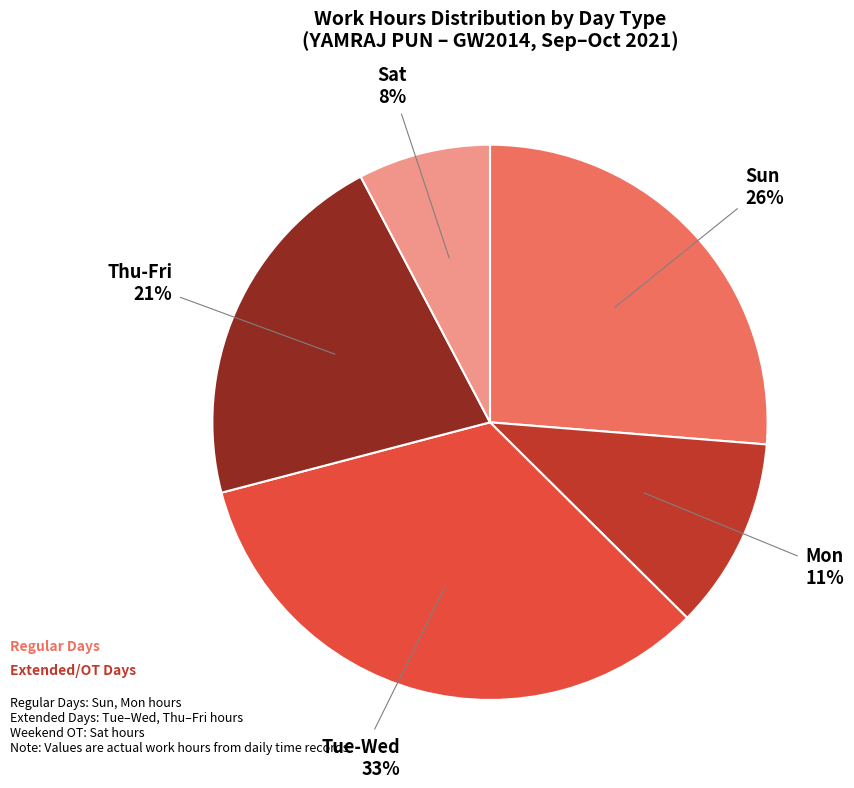

To the nearest percent, what is the average slice percentage?

20%